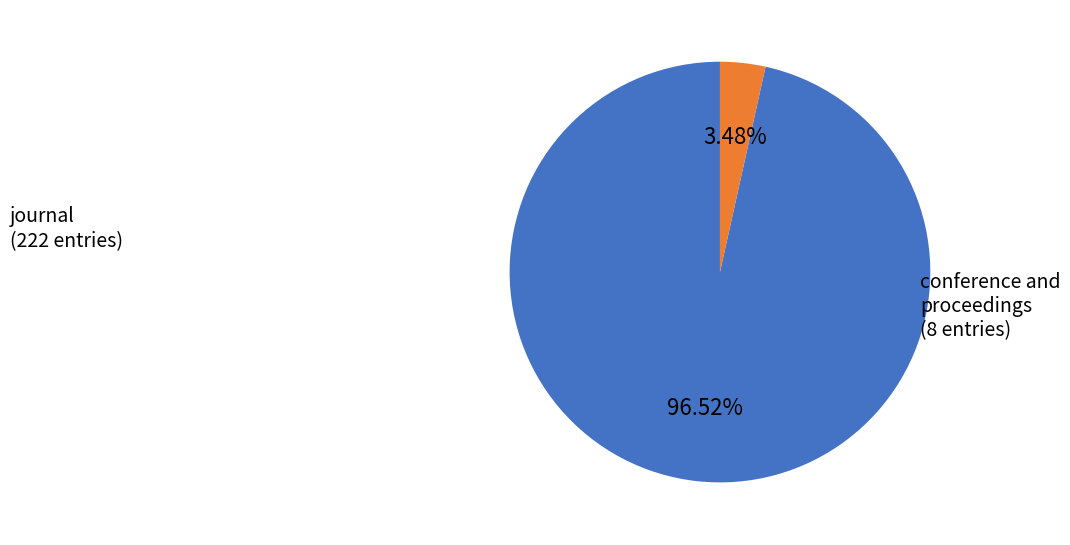

Which slice is the largest?

journal